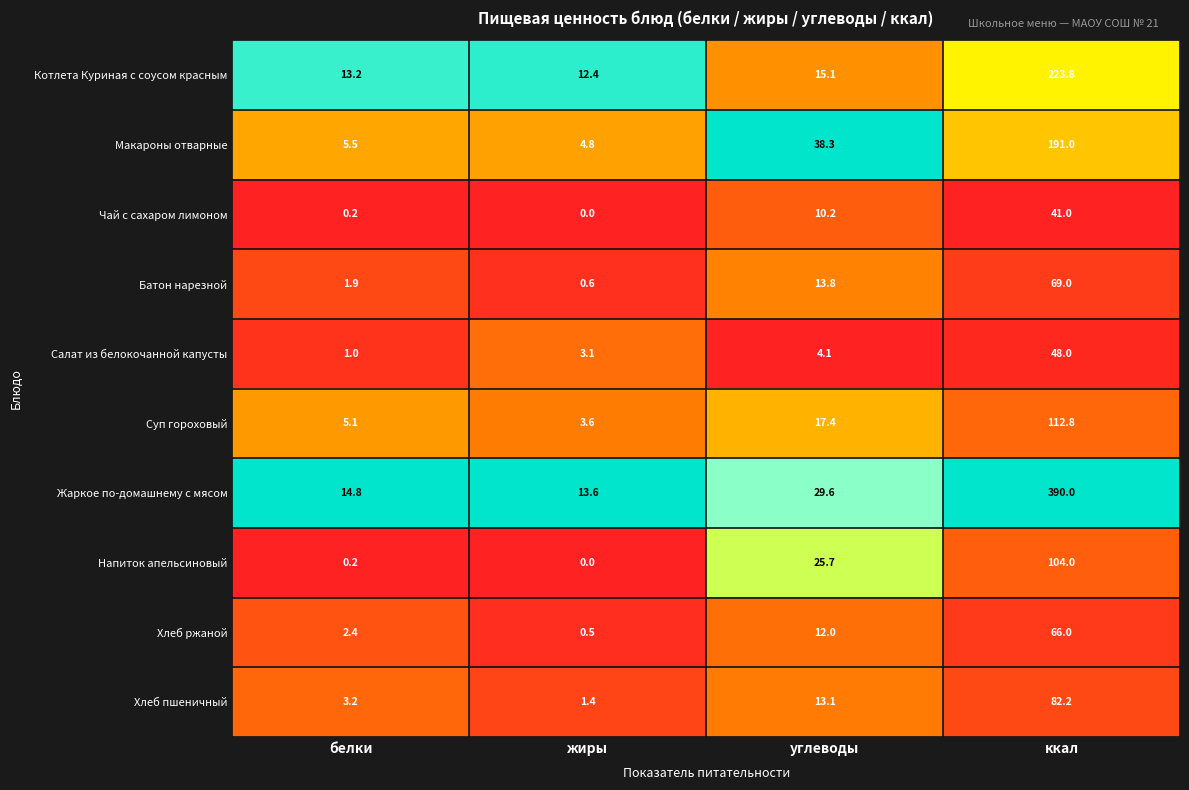

True or false: Котлета Куриная с соусом красным has a value of 13.2 at белки.

True